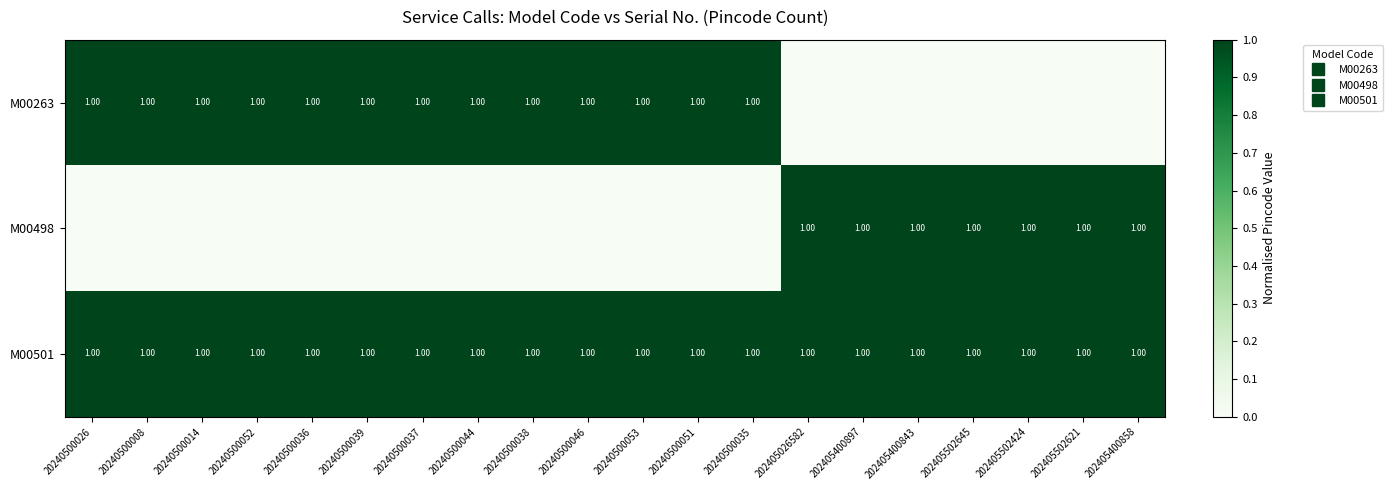

What is the total value across all series at 202405502621?

2